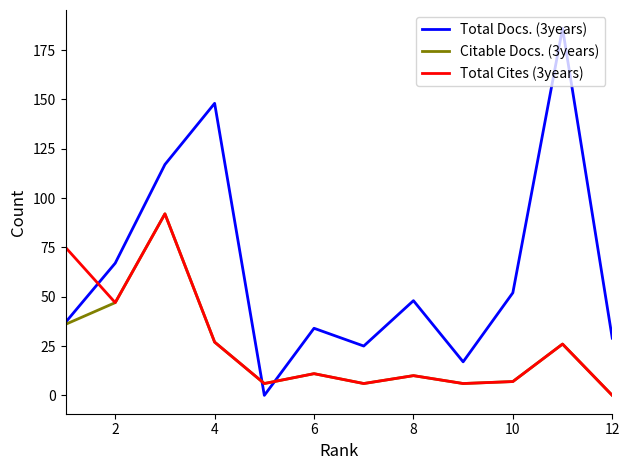

Which series ends up on top after the final intersection of Total Cites (3years) and Total Docs. (3years)?

Total Docs. (3years)